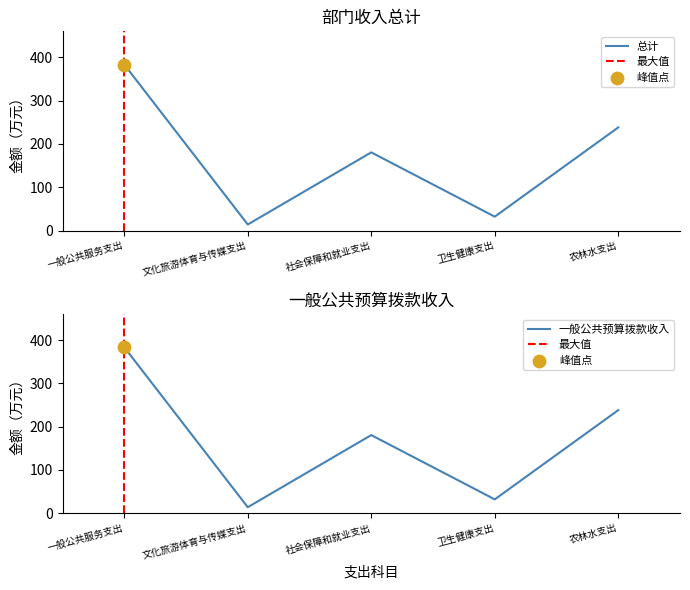

Is the value of 一般公共预算拨款收入 at 社会保障和就业支出 greater than the value of 总计 at 文化旅游体育与传媒支出?

Yes